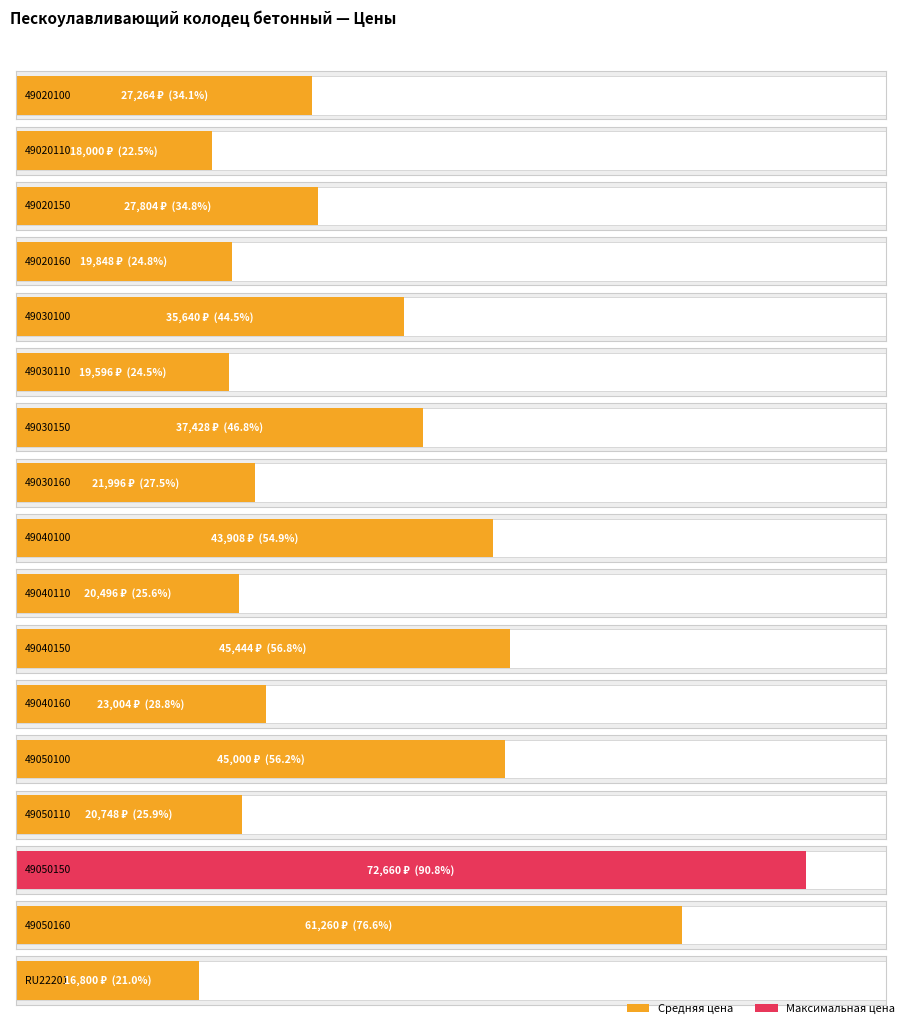

Reading right to left, extract all data points from this chart.

16800	61260	72660	20748	45000	23004	45444	20496	43908	21996	37428	19596	35640	19848	27804	18000	27264